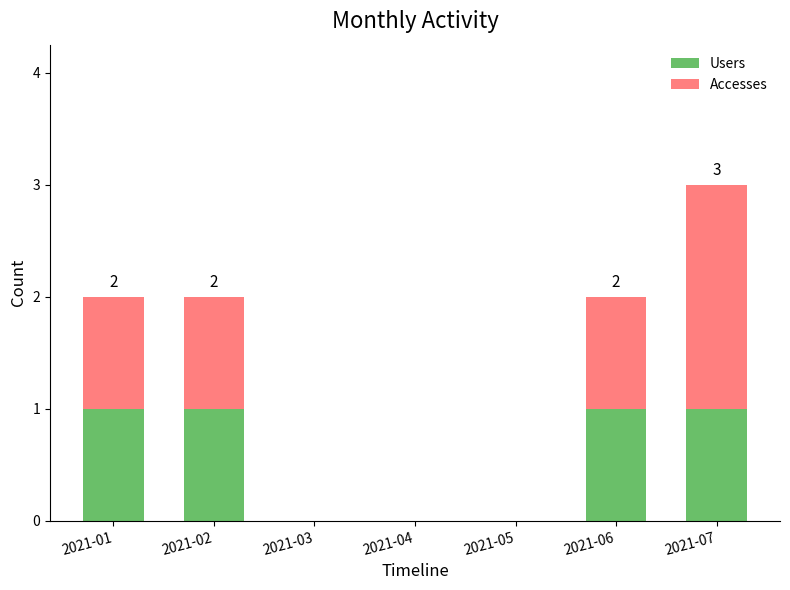

At which category is the sum across all series the highest?

2021-07